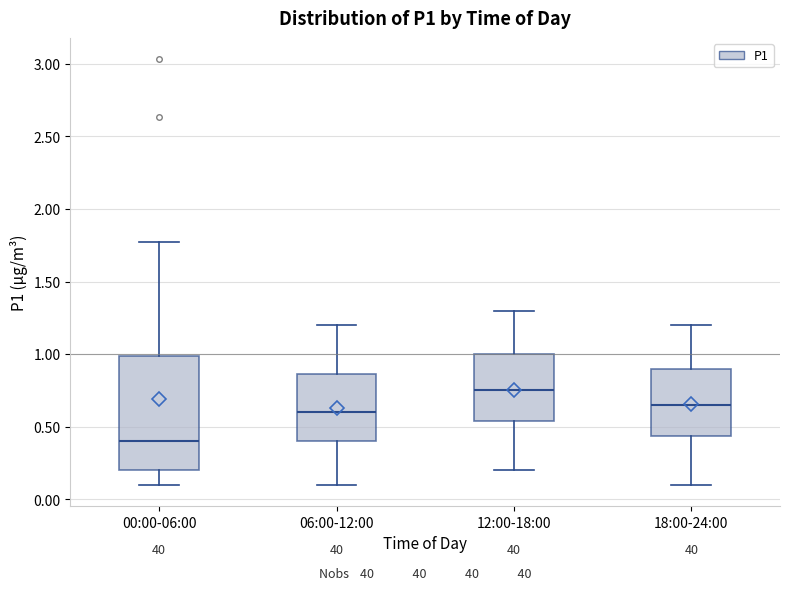

Which box has the highest median line?

12:00-18:00